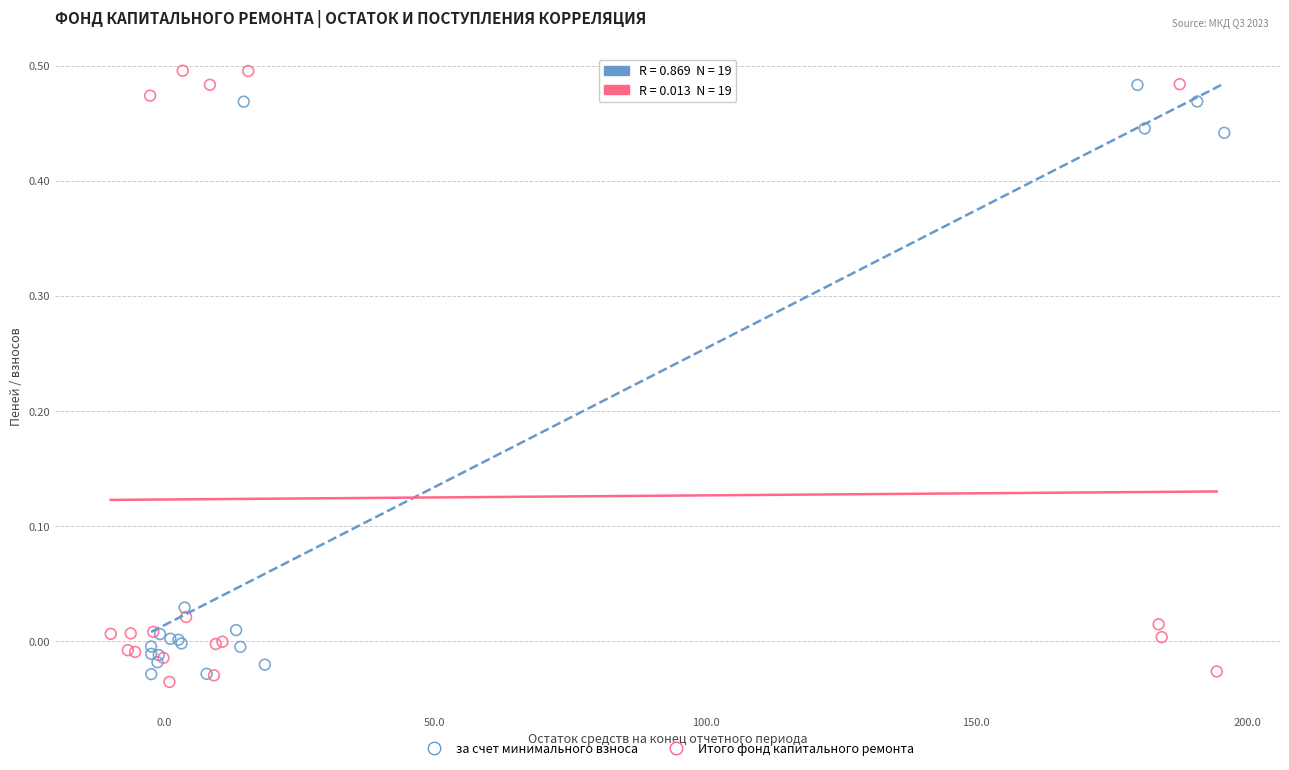

What are all the series names shown in the legend?

за счет минимального взноса, Итого фонд капитального ремонта